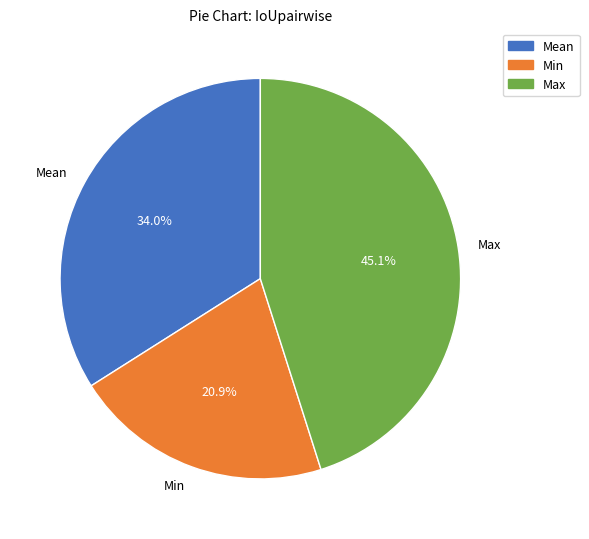

Which category has the biggest portion of the pie?

Max